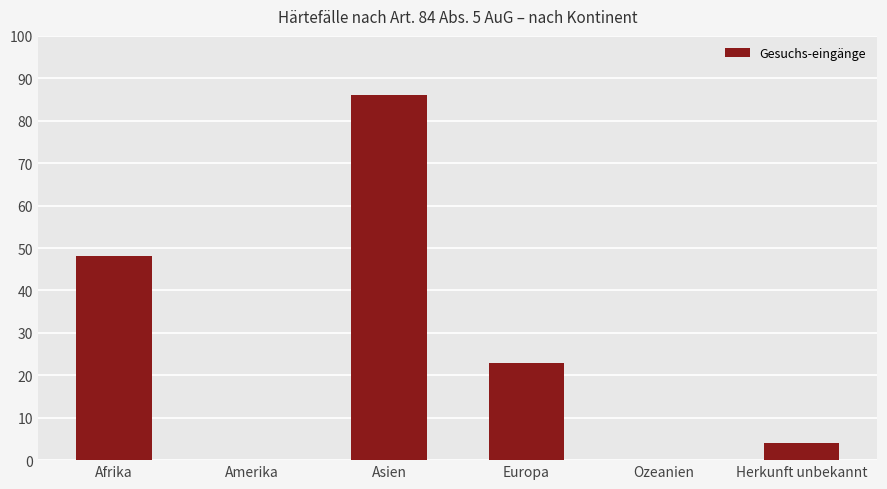

What is the change in value from Europa to Ozeanien?

-23